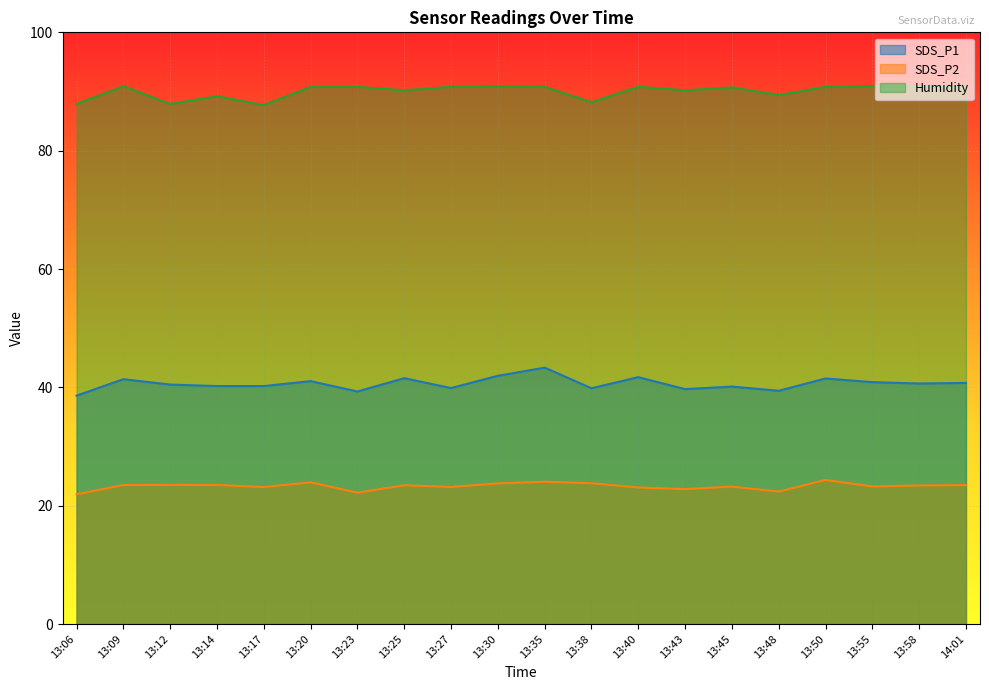

What is the sum of the Humidity values at 13:25 and 13:09?

181.1